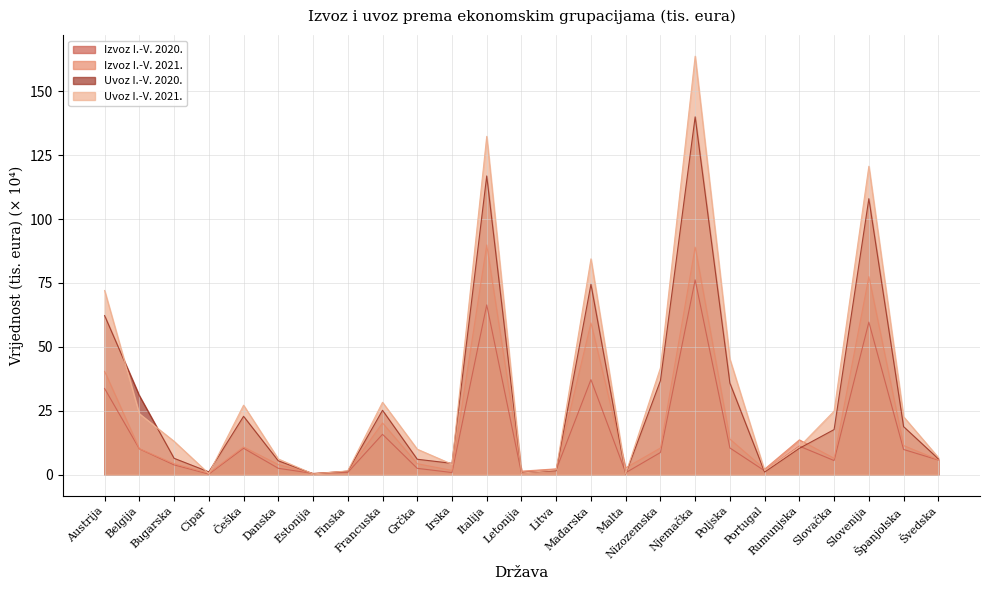

What is the label of the 24th point from the left?

Španjolska